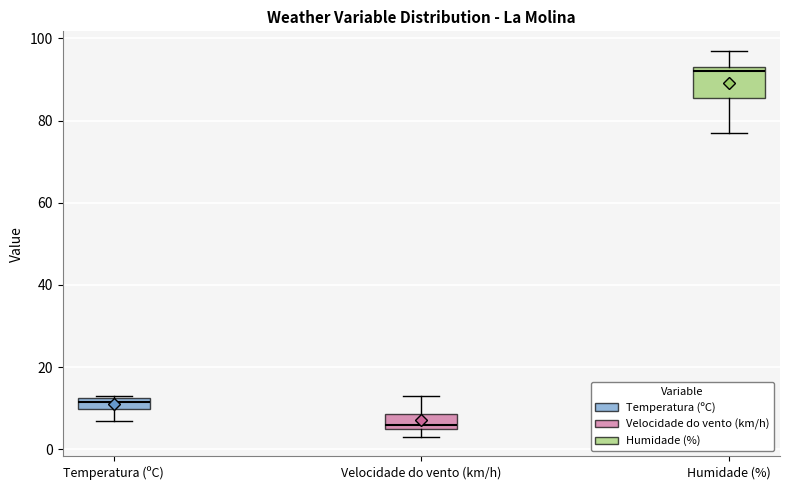

Which box has the highest median line?

Humidade (%)